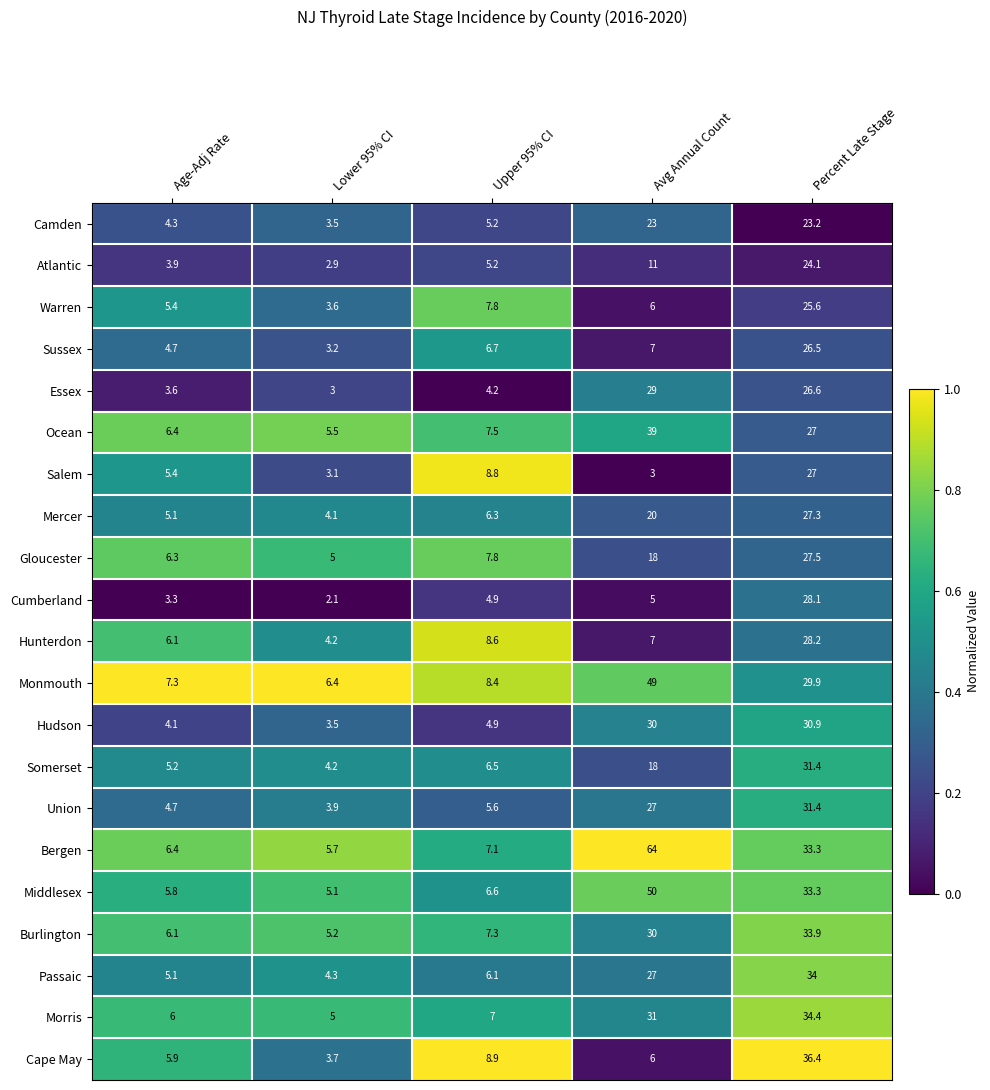

What is the total value across all series at Upper 95% CI?

141.4